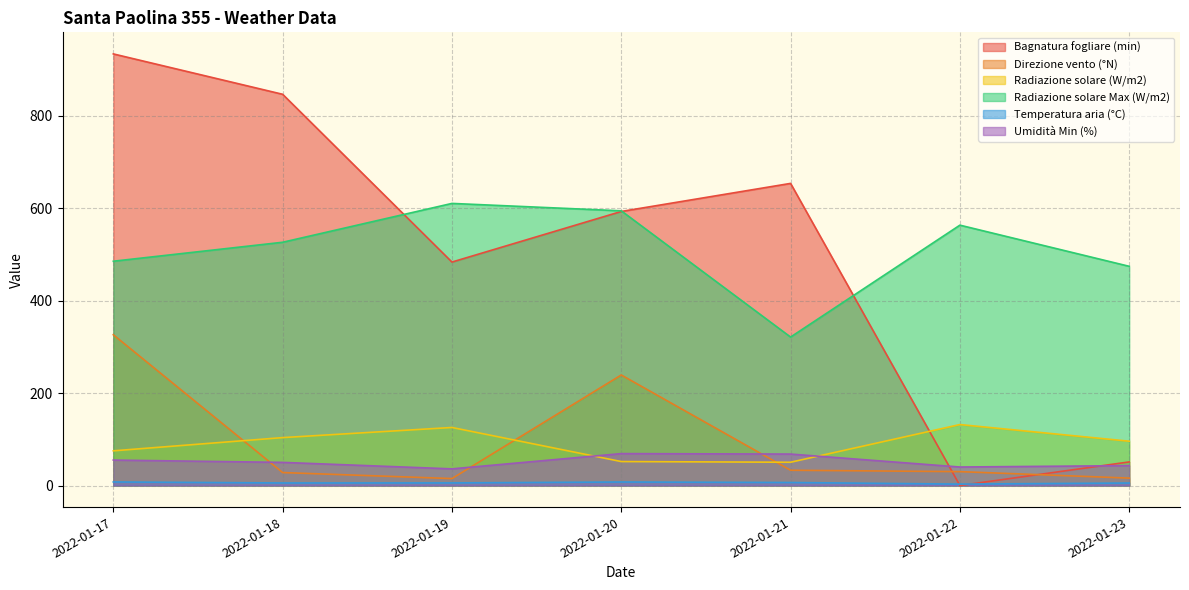

True or false: Bagnatura fogliare (min) has more than 0 interior local peaks.

True